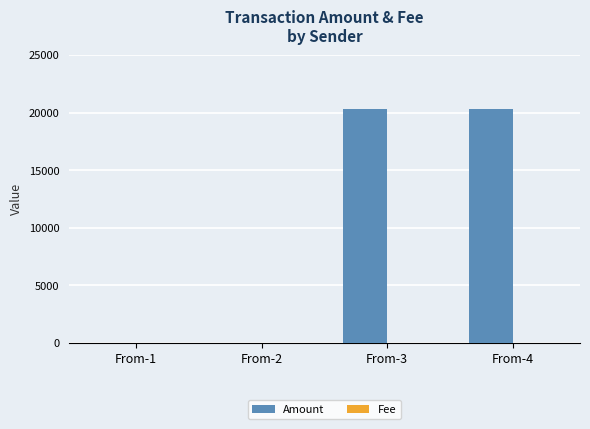

What is the difference between the Amount values at From-4 and From-3?

1.0